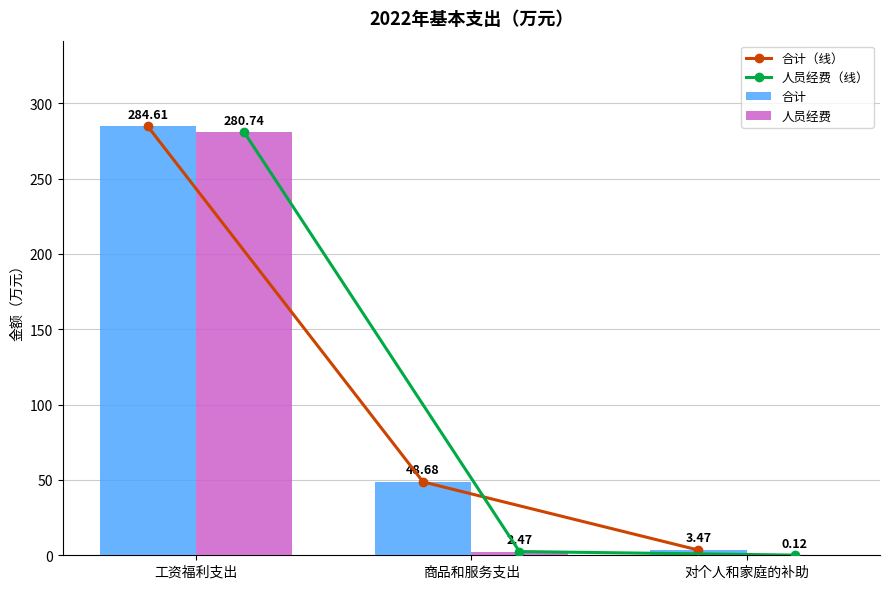

Reading left to right, extract all data points from this chart.

合计（线）: 工资福利支出=284.6	商品和服务支出=48.7	对个人和家庭的补助=3.5
人员经费（线）: 工资福利支出=280.7	商品和服务支出=2.5	对个人和家庭的补助=0.1
合计: 工资福利支出=284.6	商品和服务支出=48.7	对个人和家庭的补助=3.5
人员经费: 工资福利支出=280.7	商品和服务支出=2.5	对个人和家庭的补助=0.1